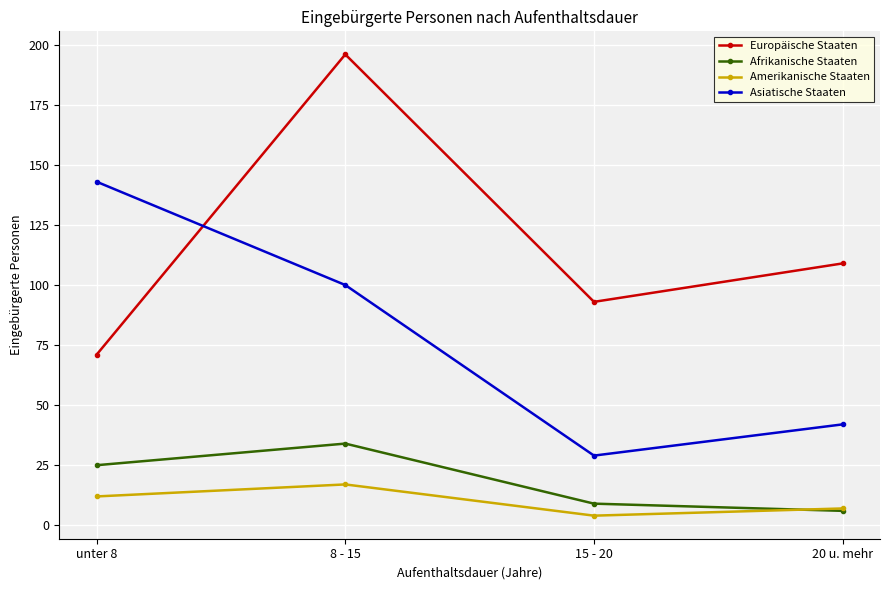

Between unter 8 and 20 u. mehr, which series saw the biggest shift?

Asiatische Staaten